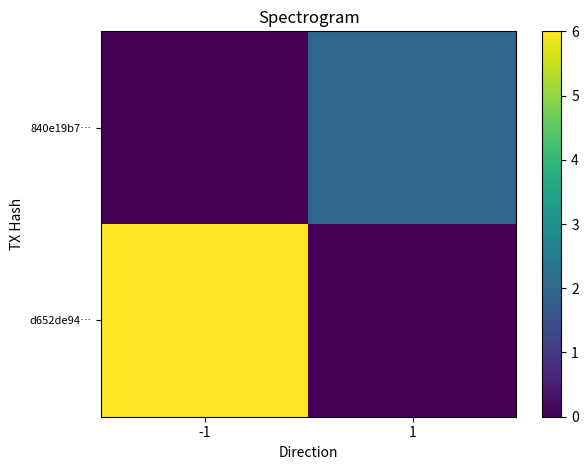

What is the difference between the highest and lowest values at -1?

6